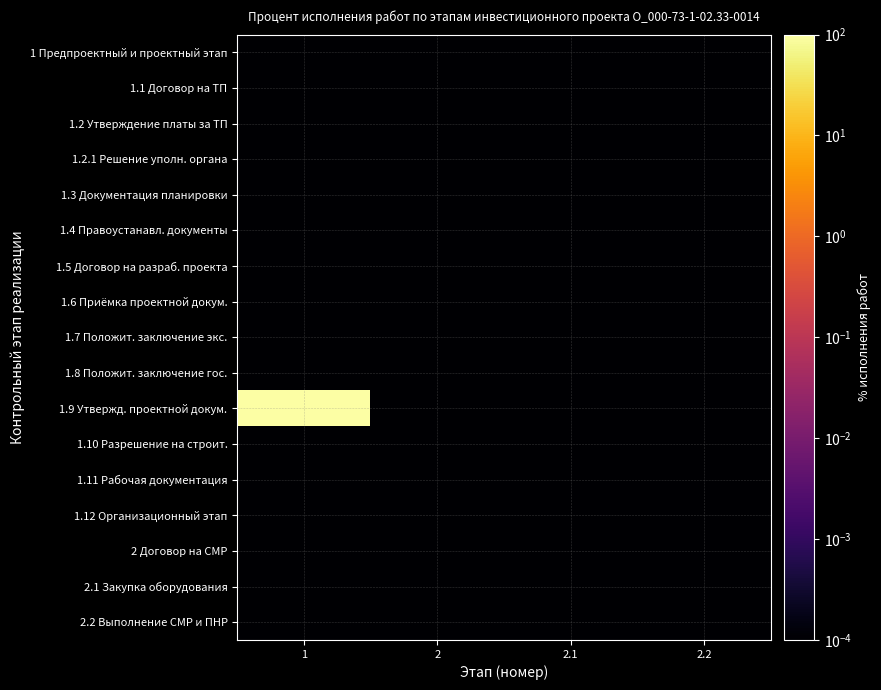

How many data points does each series have?

4